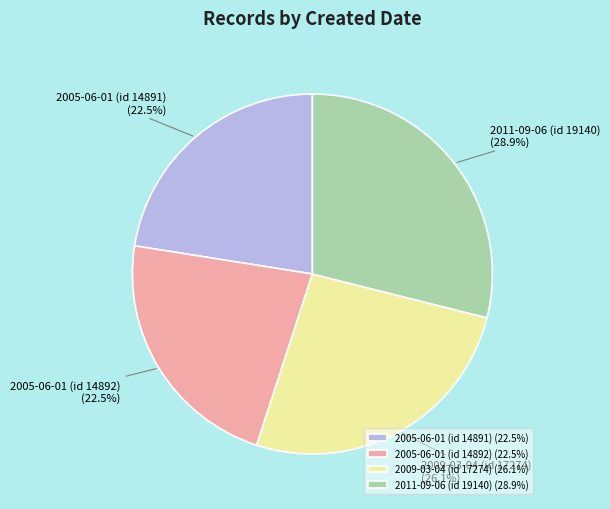

What is the ratio of the value at 2009-03-04 (id 17274) to the value at 2005-06-01 (id 14892)?

1.2